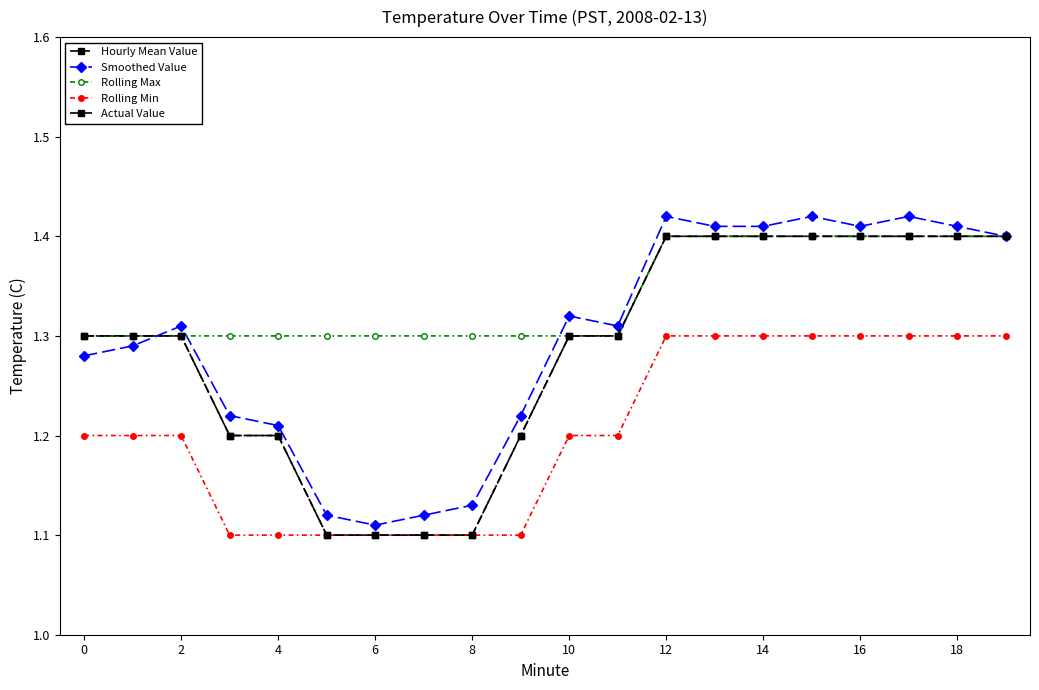

True or false: Rolling Max and Actual Value intersect in this chart.

False